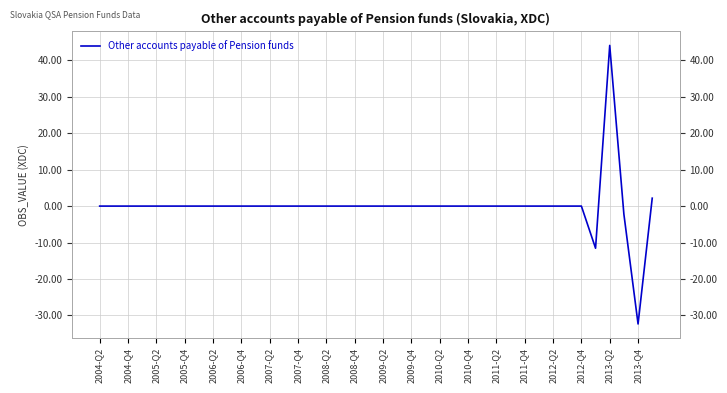

What is the difference between the second highest and minimum values?

34.5